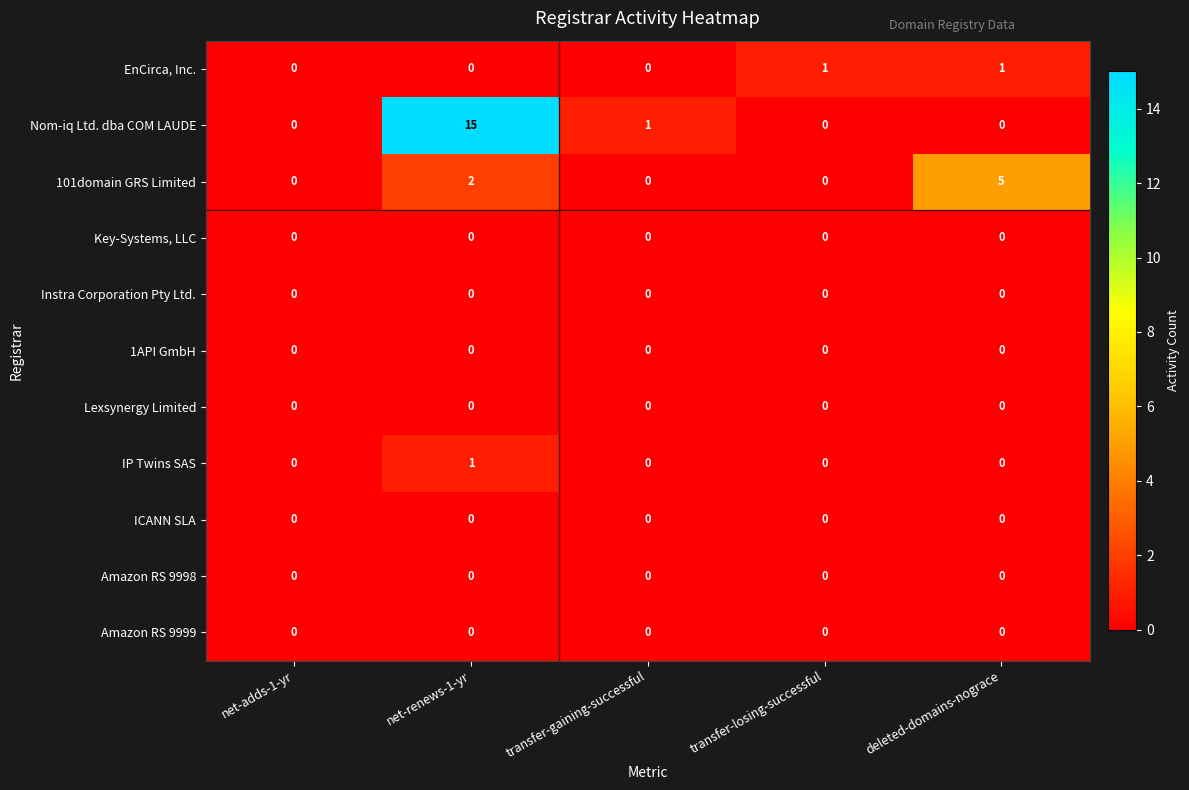

Where is Nom-iq Ltd. dba COM LAUDE nearest to the value 7?

transfer-gaining-successful